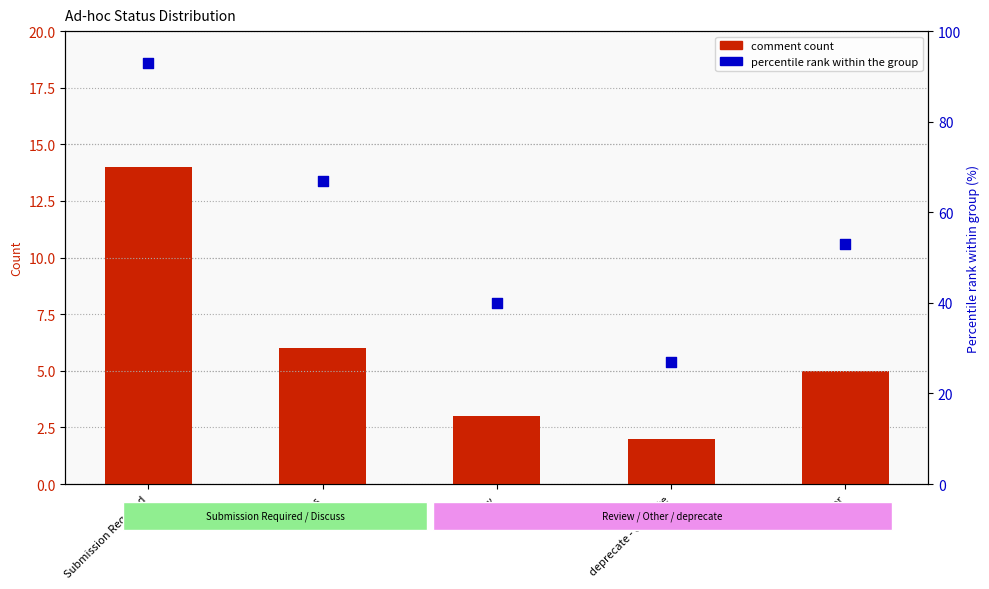

Which series reaches the minimum Y coordinate?

comment count